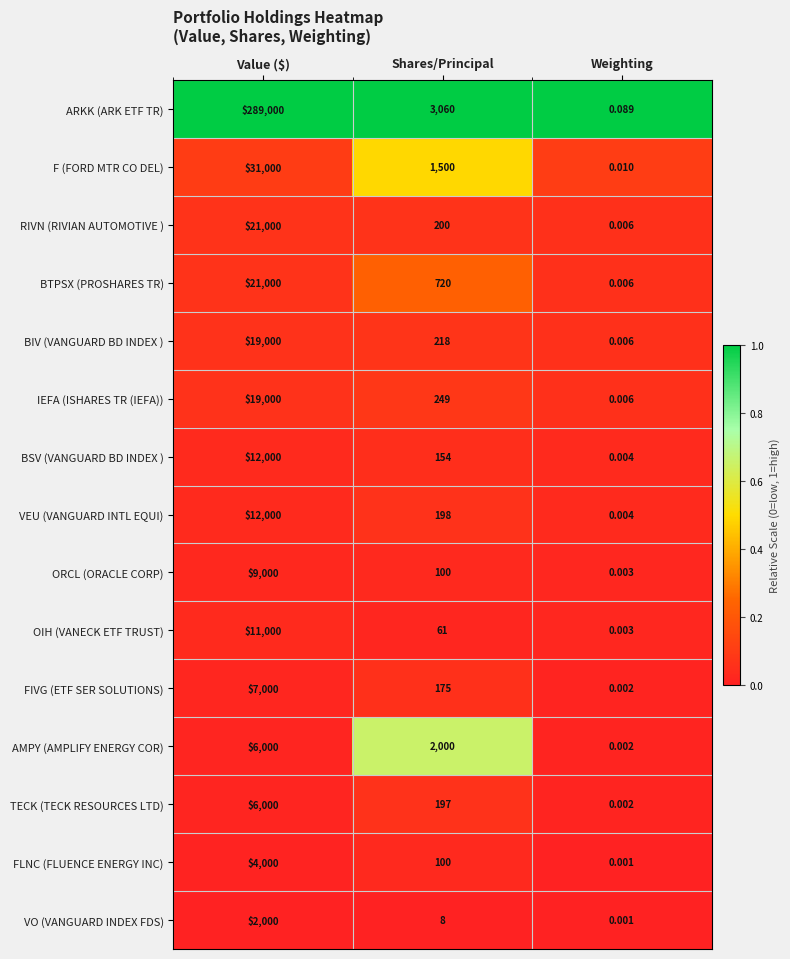

At which label does FIVG (ETF SER SOLUTIONS) first exceed 175?

Value ($)